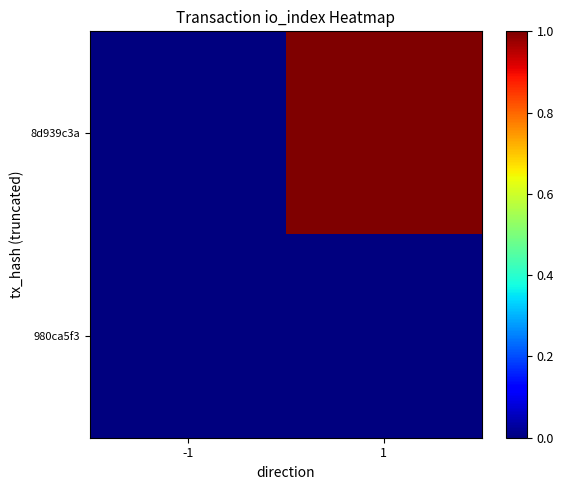

How many categories are shown in the chart?

2